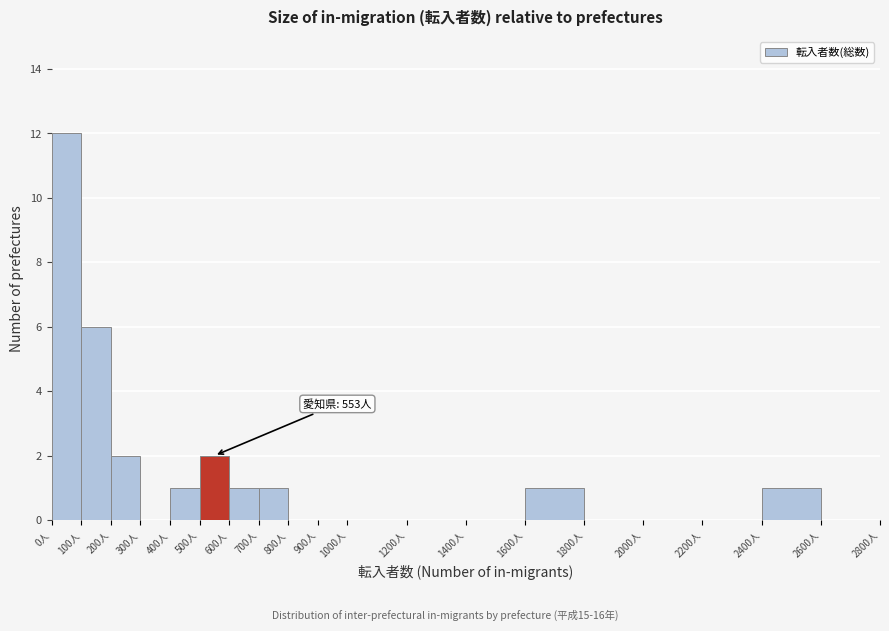

Which range on the x-axis has the tallest bar?

0 to 100